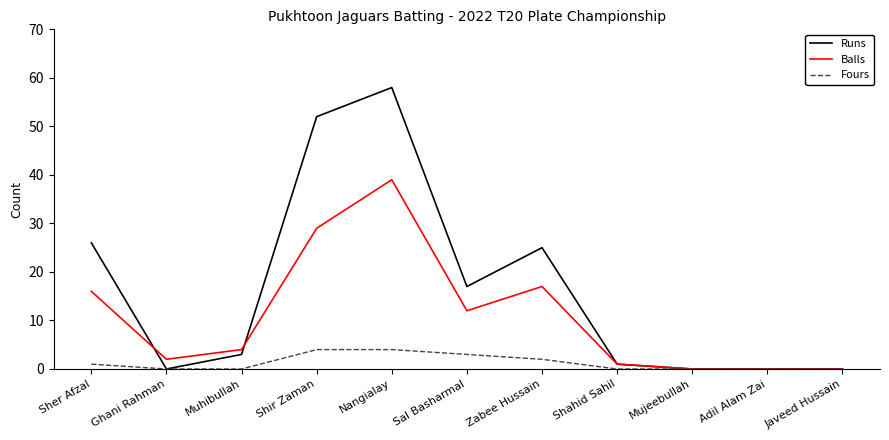

List the series in order of their peak value, highest first.

Runs, Balls, Fours